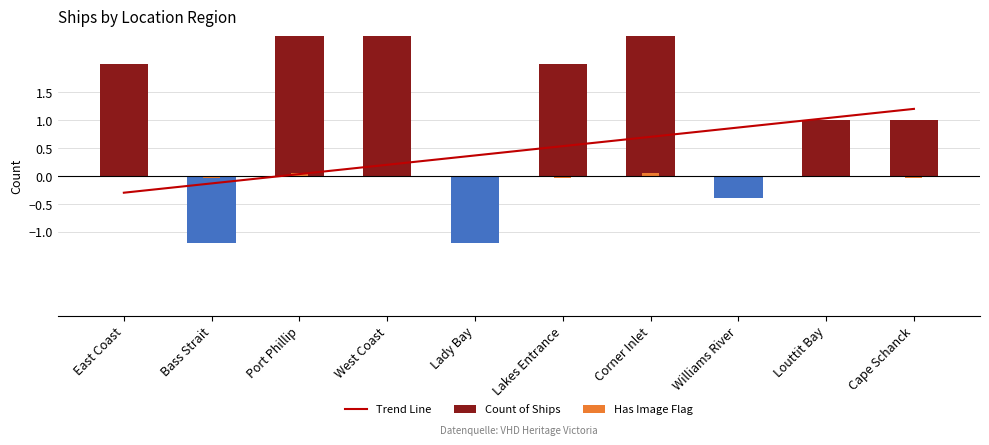

Reading left to right, list all the values displayed in this chart.

Trend Line: -0.3	-0.1	0.0	0.2	0.4	0.5	0.7	0.9	1.0	1.2
Count of Ships: 2.0	-1.2	5.0	4.0	-1.2	2.0	3.0	-0.4	1.0	1.0
Has Image Flag: 0.0	-0.0	0.1	0.0	0.0	-0.0	0.1	0.0	0.0	-0.0